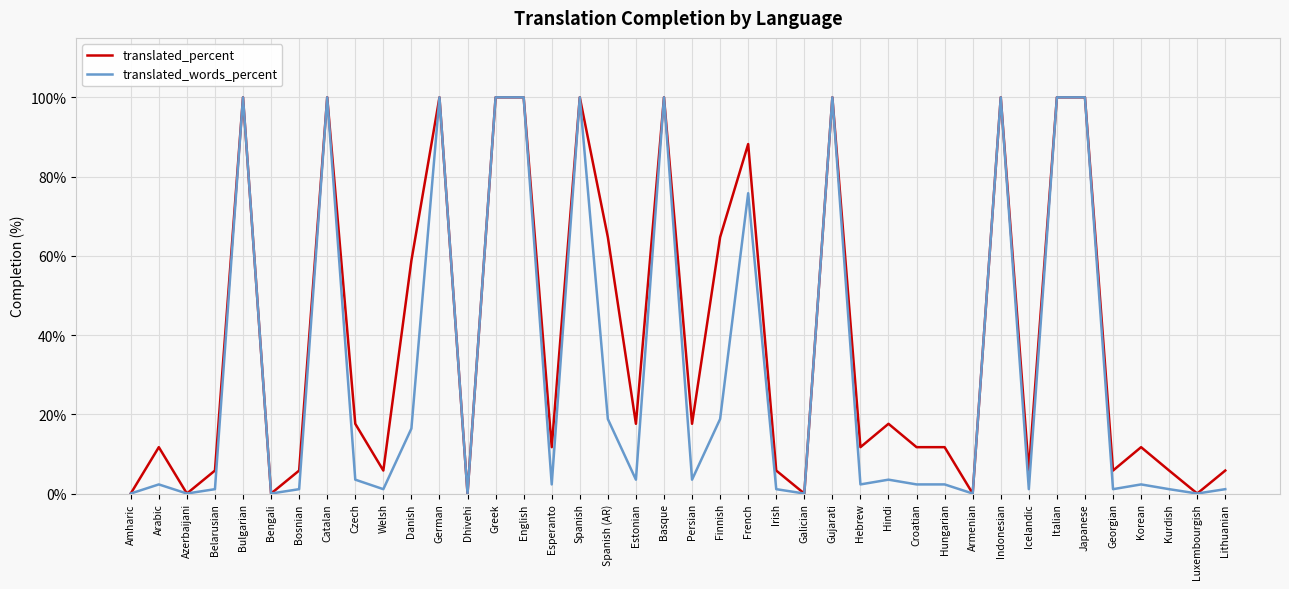

Which series changed the most between Welsh and German?

translated_words_percent